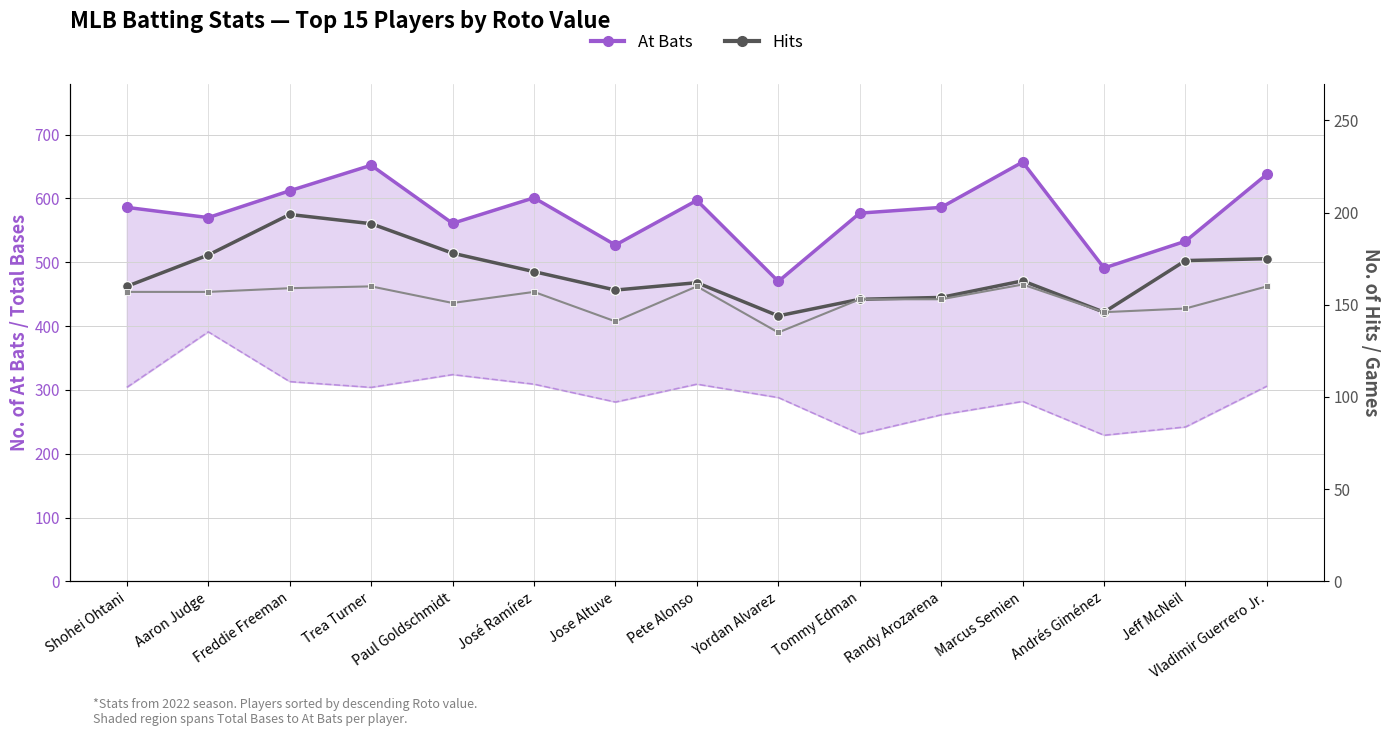

At how many categories does at least one series exceed 656?

1